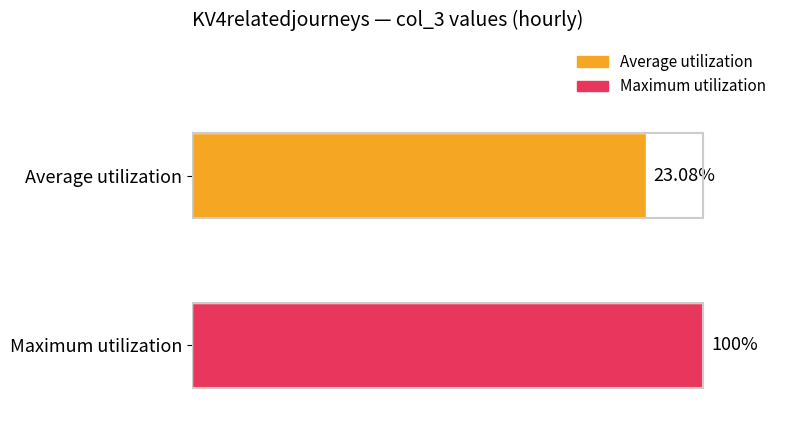

List the series in order of their overall mean, lowest first.

Average utilization, Maximum utilization